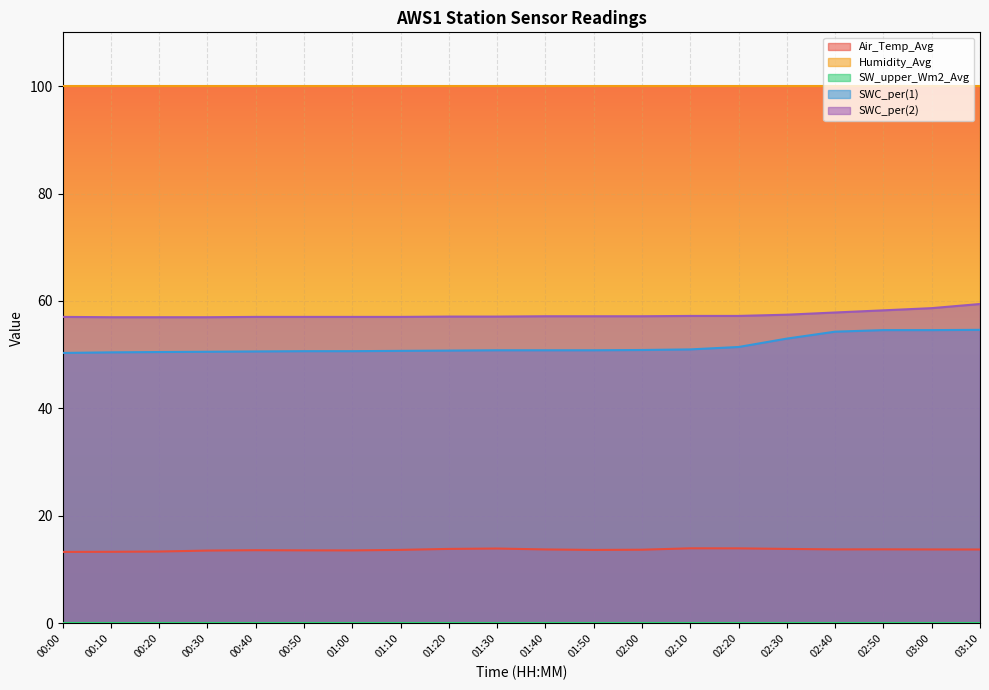

What is the sum of the SWC_per(1) values at 00:50 and 01:00?

101.3